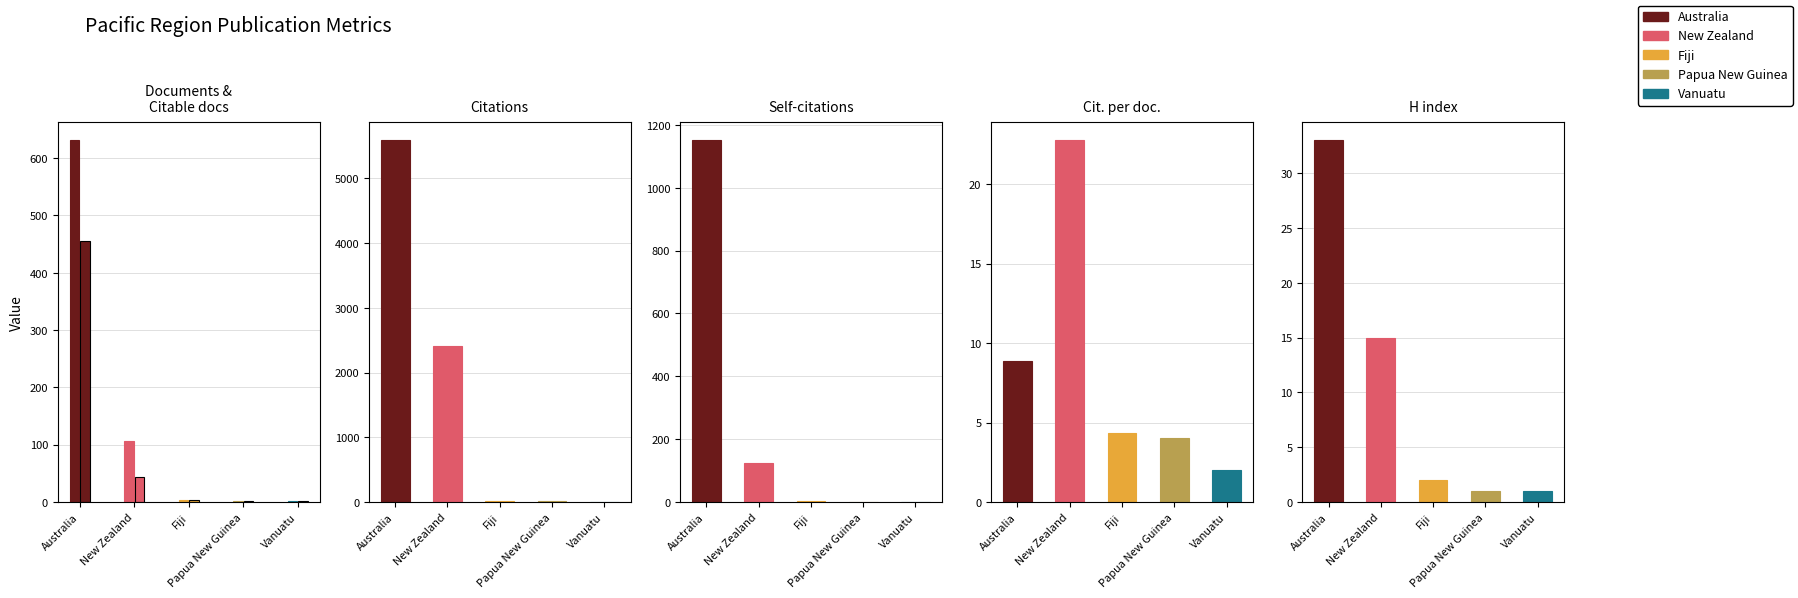

What position from the right is Papua New Guinea?

2